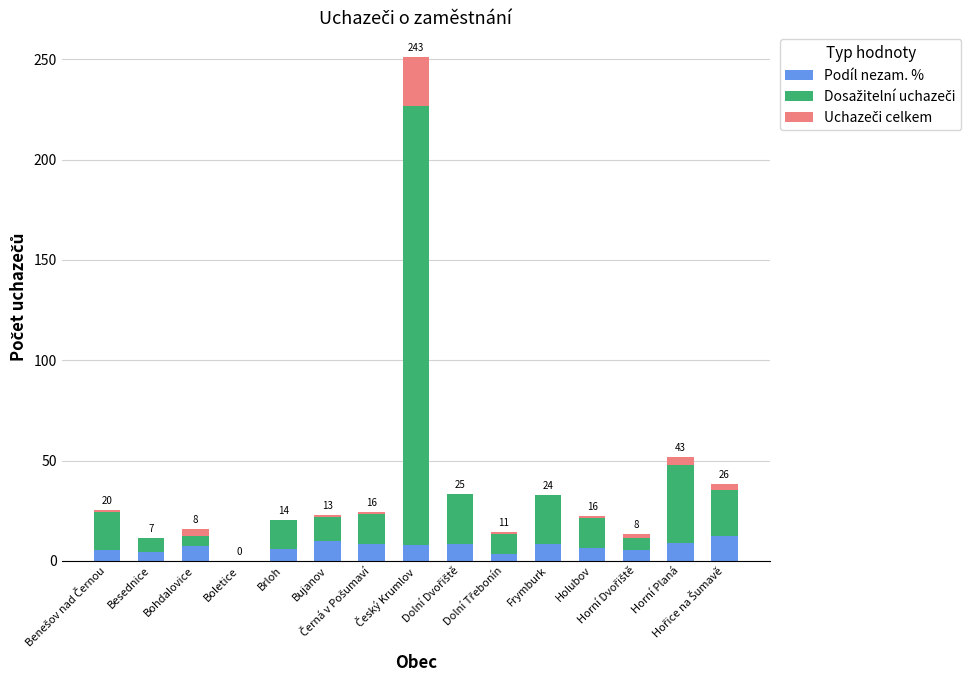

What is the sum of all Podíl nezam. % values?

103.1